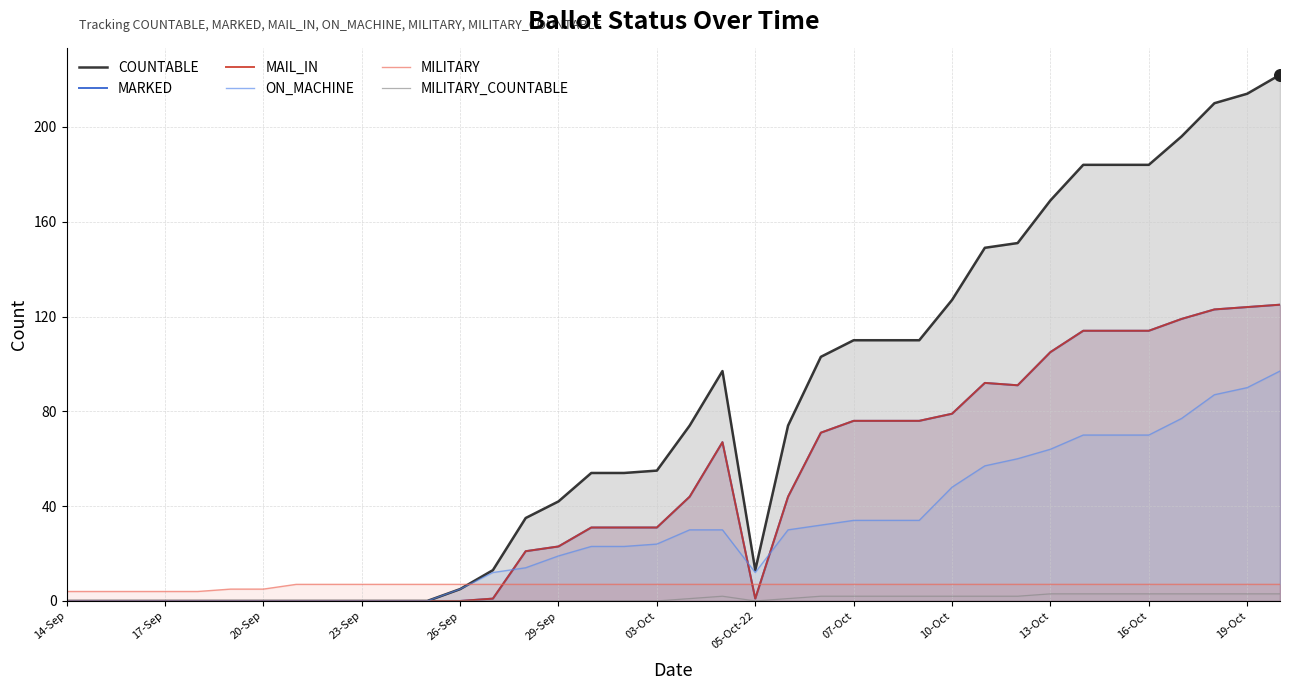

Which series reaches the maximum Y coordinate?

COUNTABLE